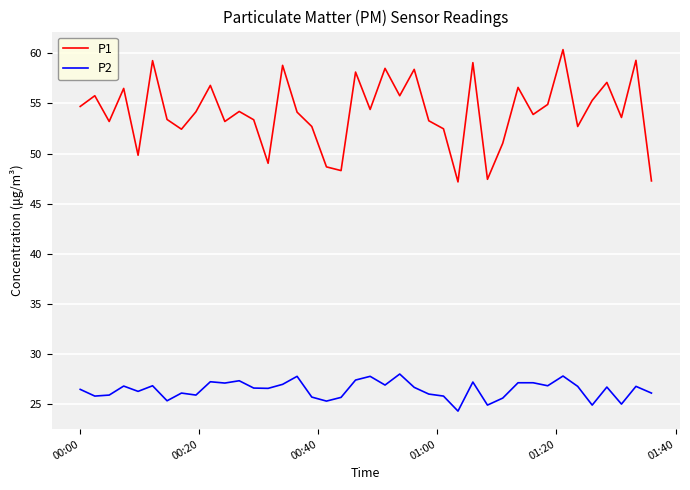

True or false: P2 has more than 2 interior local peaks.

True